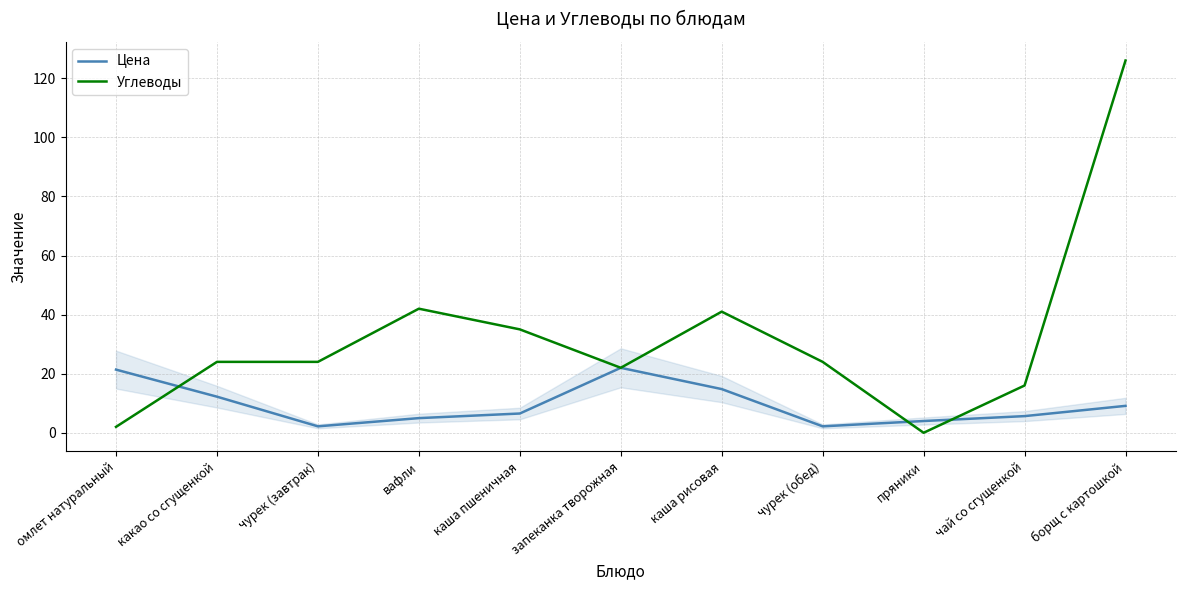

What is the greatest value displayed?

126.0